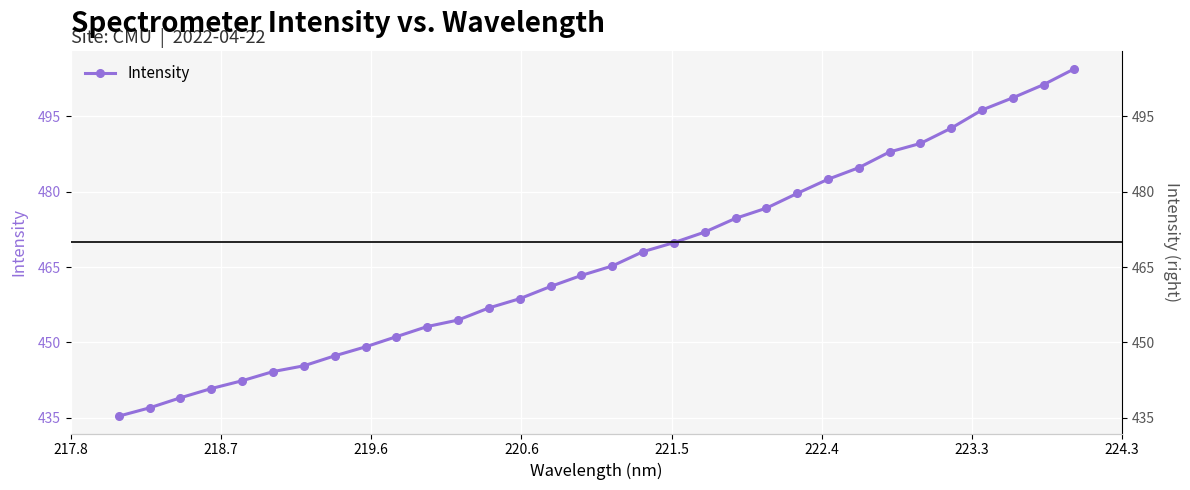

The chart shows a value of 652.3 at 21. True or false?

False